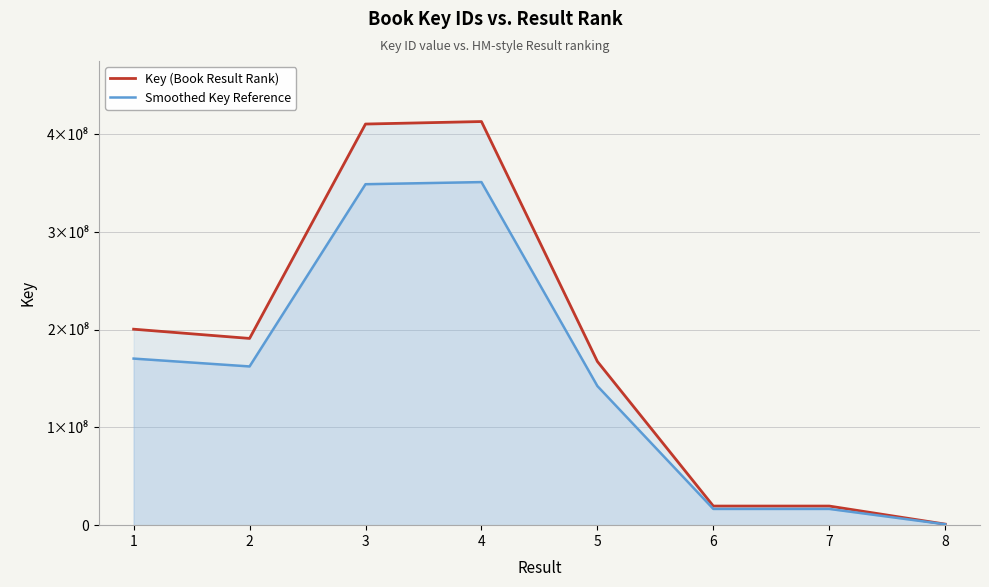

What is the value of the Smoothed Key Reference point at the 3rd from the left?

348920868.1